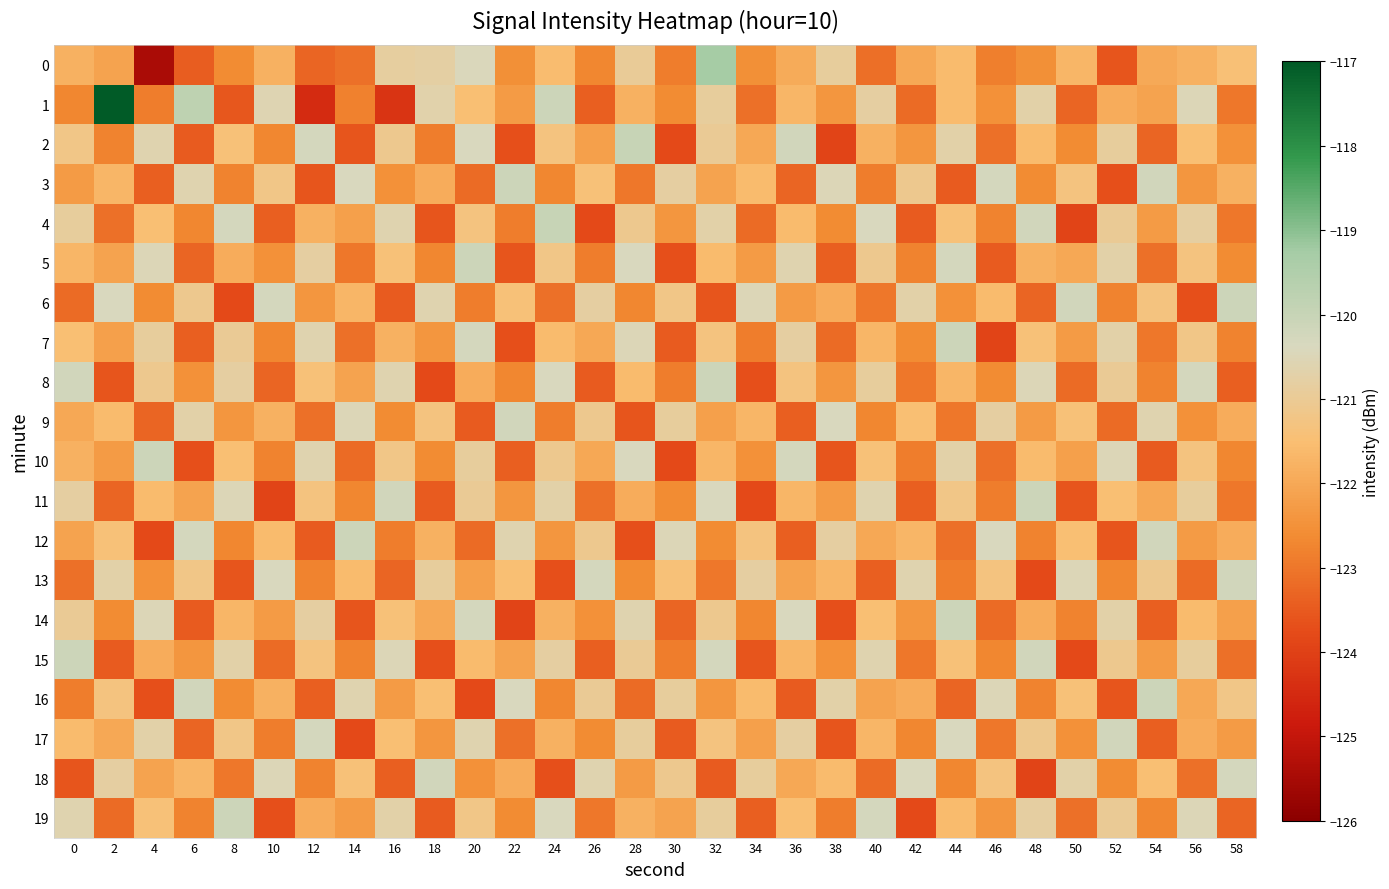

At which category does the chart reach its minimum across all series?

4